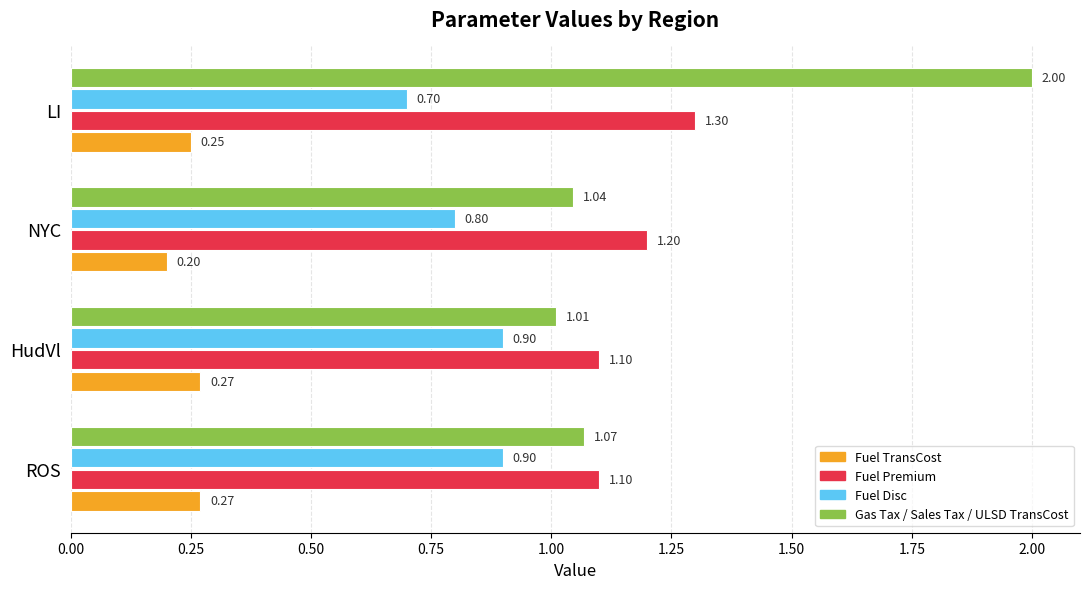

What is the greatest value displayed?

2.0